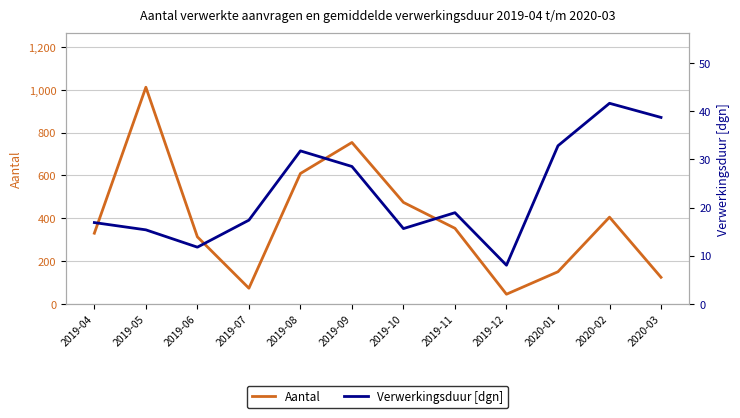

What is the average value of the Verwerkingsduur [dgn] series?

23.1